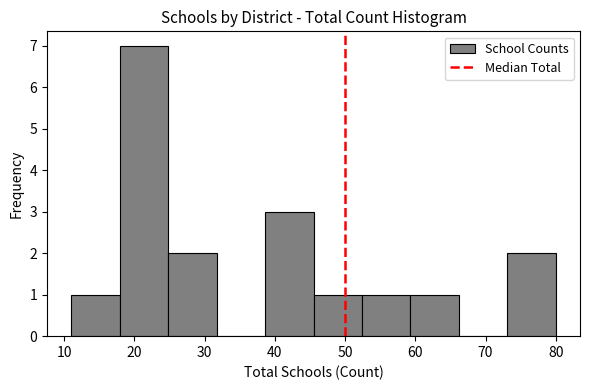

What is the height of the bar covering 59.3 to 66.2 on the x-axis? Neither the bar edges nor the heights are printed on the chart, so give them approximately, as read against the axes.

1